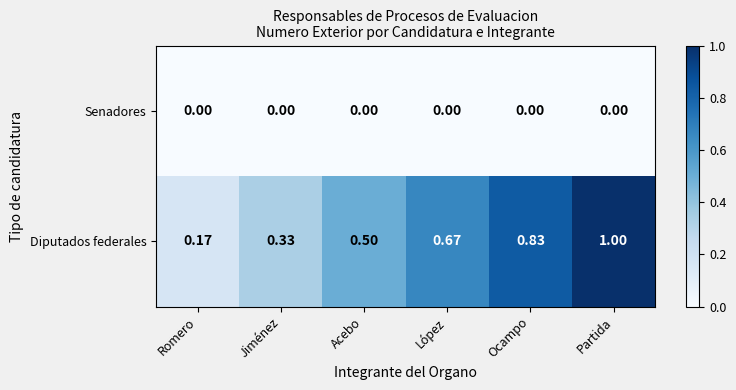

Between Jiménez and Acebo, which series saw the biggest shift?

Diputados federales